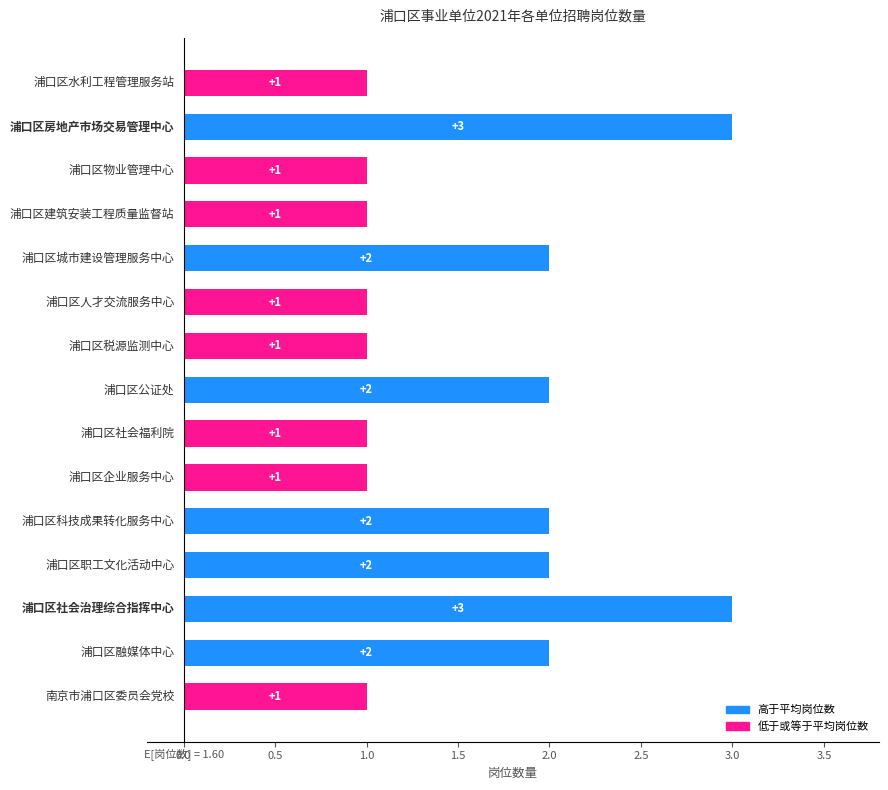

What is the minimum value for 岗位数量?

1